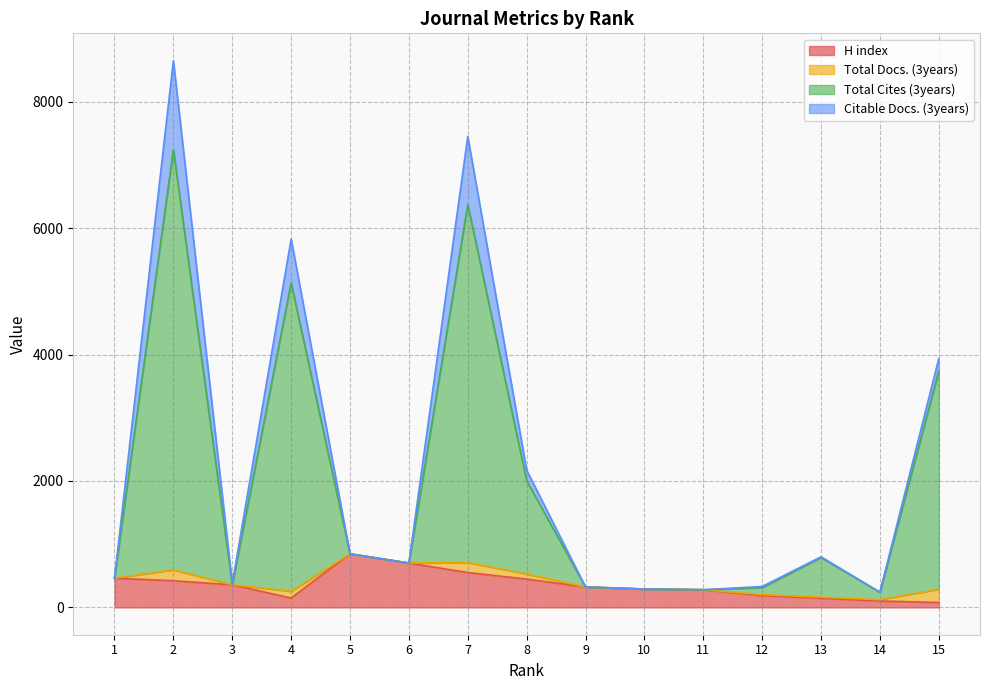

What is the difference between the second highest and second lowest values in the H index series?

600